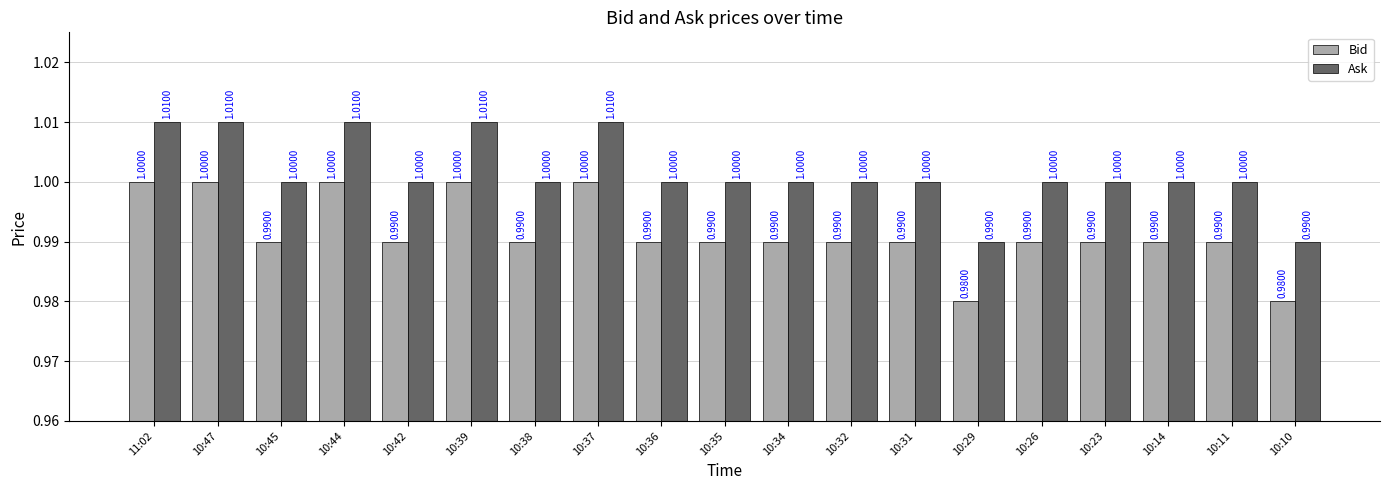

Rank the series by their average value, from lowest to highest.

Bid, Ask